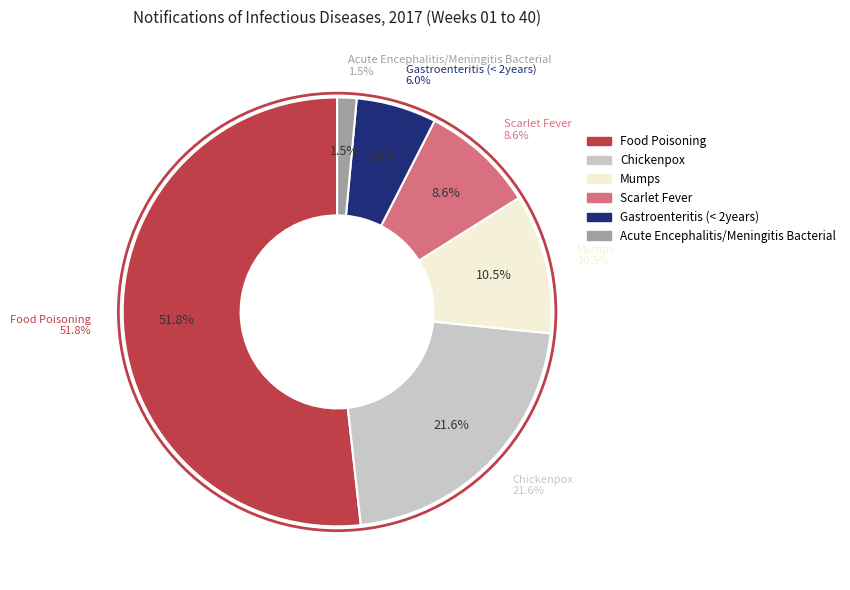

Count the number of slices in the pie.

6